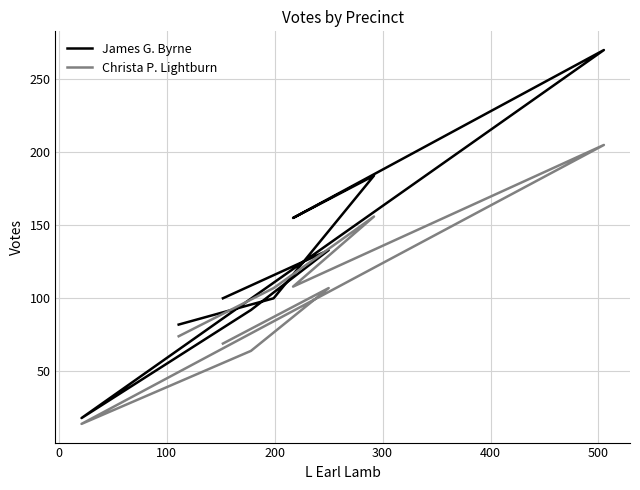

At 400, list the series in order from largest to smallest.

James G. Byrne, Christa P. Lightburn